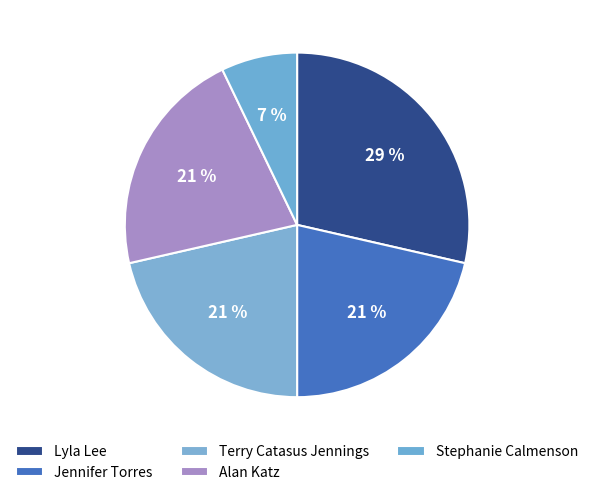

How many segments does this pie chart have?

5